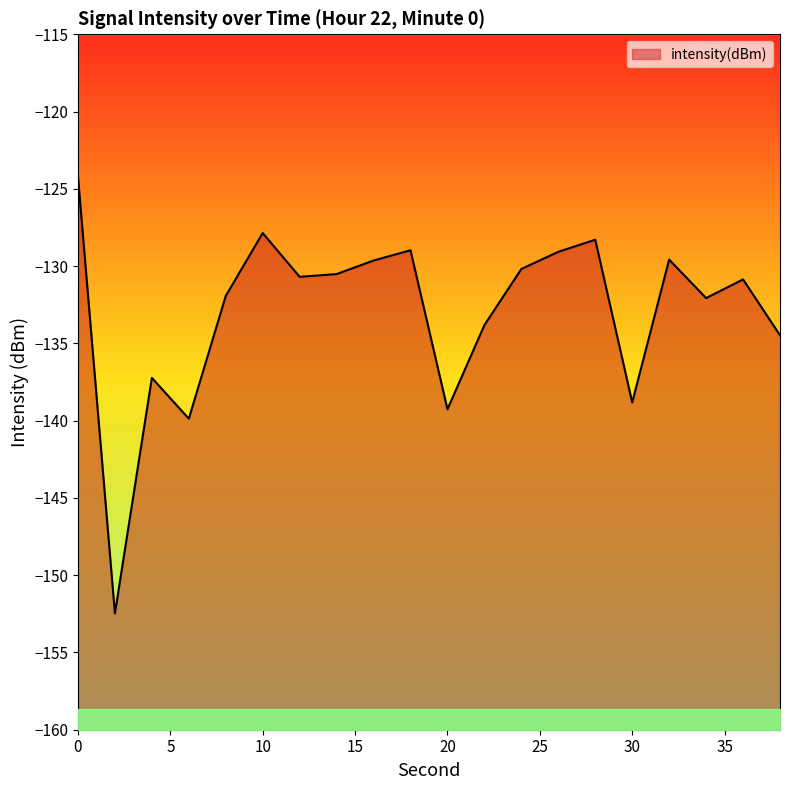

Reading left to right, what are all the values shown in this chart?

0=-124.2	2=-152.5	4=-137.2	6=-139.9	8=-131.9	10=-127.9	12=-130.7	14=-130.5	16=-129.6	18=-129.0	20=-139.3	22=-133.8	24=-130.2	26=-129.1	28=-128.3	30=-138.8	32=-129.6	34=-132.1	36=-130.9	38=-134.5